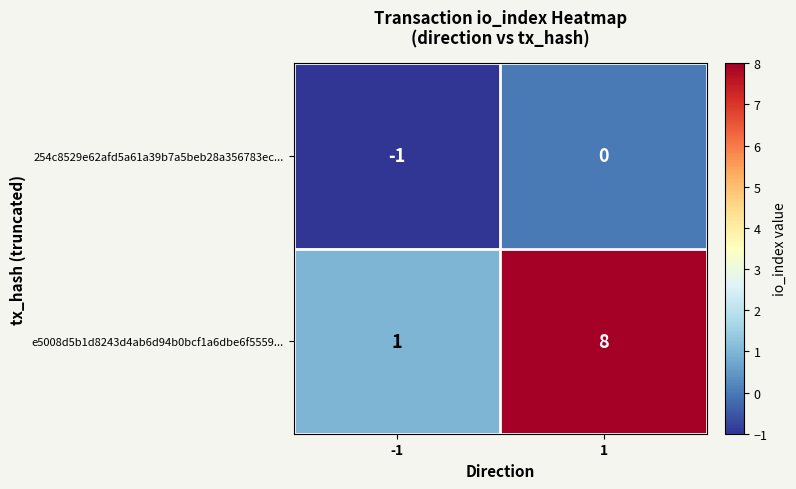

What is the difference between the maximum and minimum values in the e5008d5b1d8243d4ab6d94b0bcf1a6dbe6f5559... series?

7